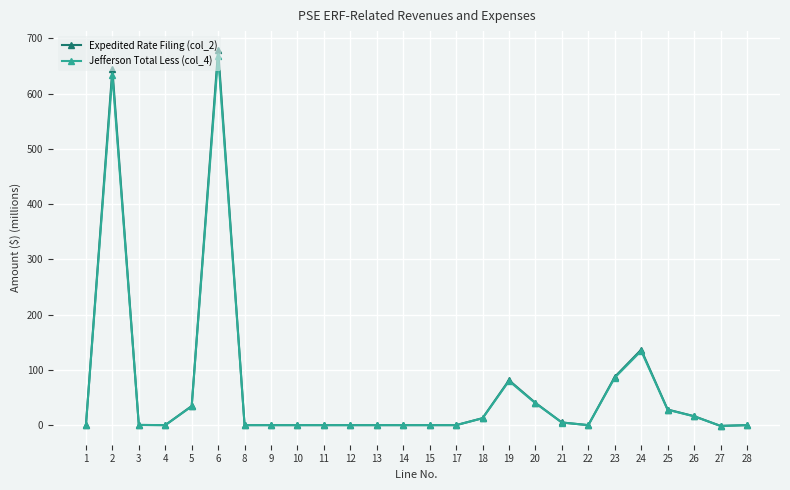

What is the difference between the Expedited Rate Filing (col_2) values at 27 and 2?

645.7